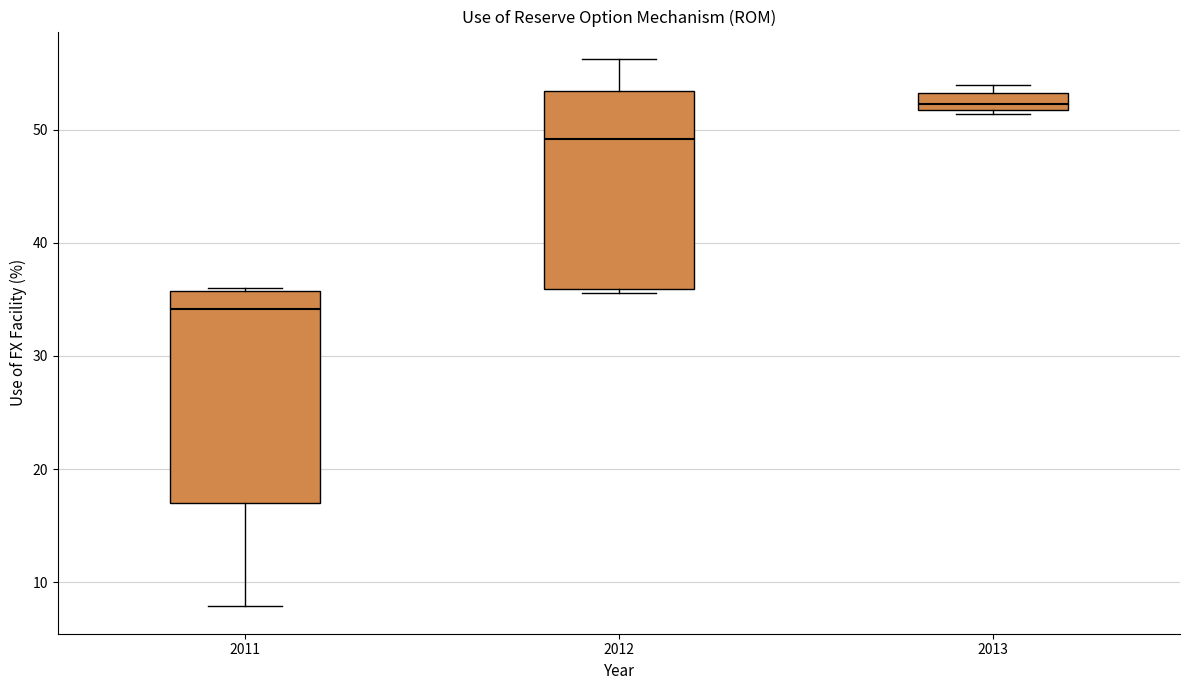

Which box has the lowest median line?

2011